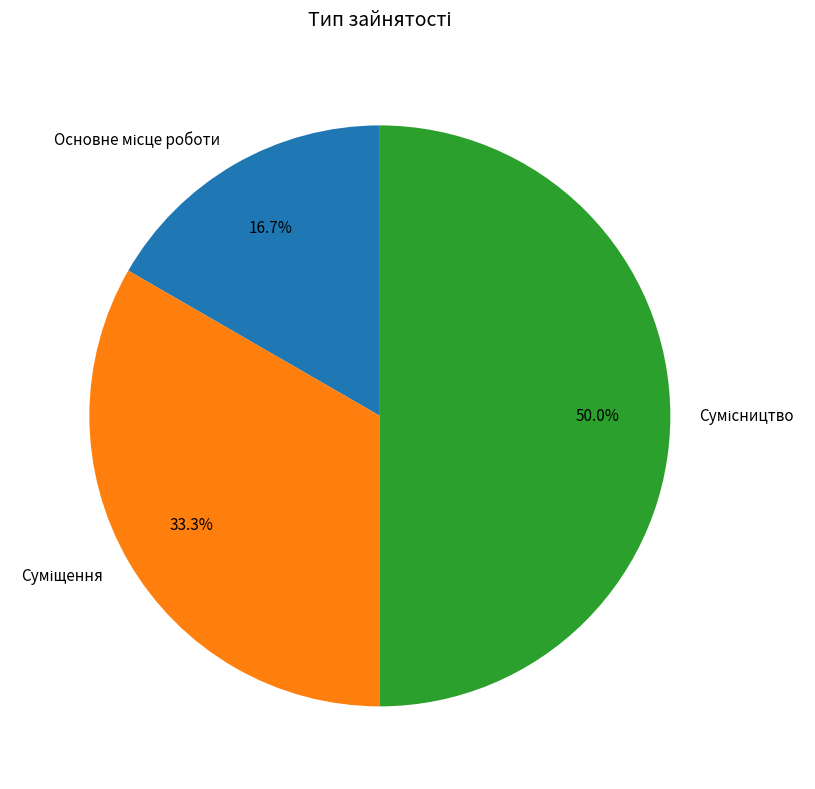

To the nearest percent, what is the difference between the Суміщення and Основне місце роботи slice percentages?

17%